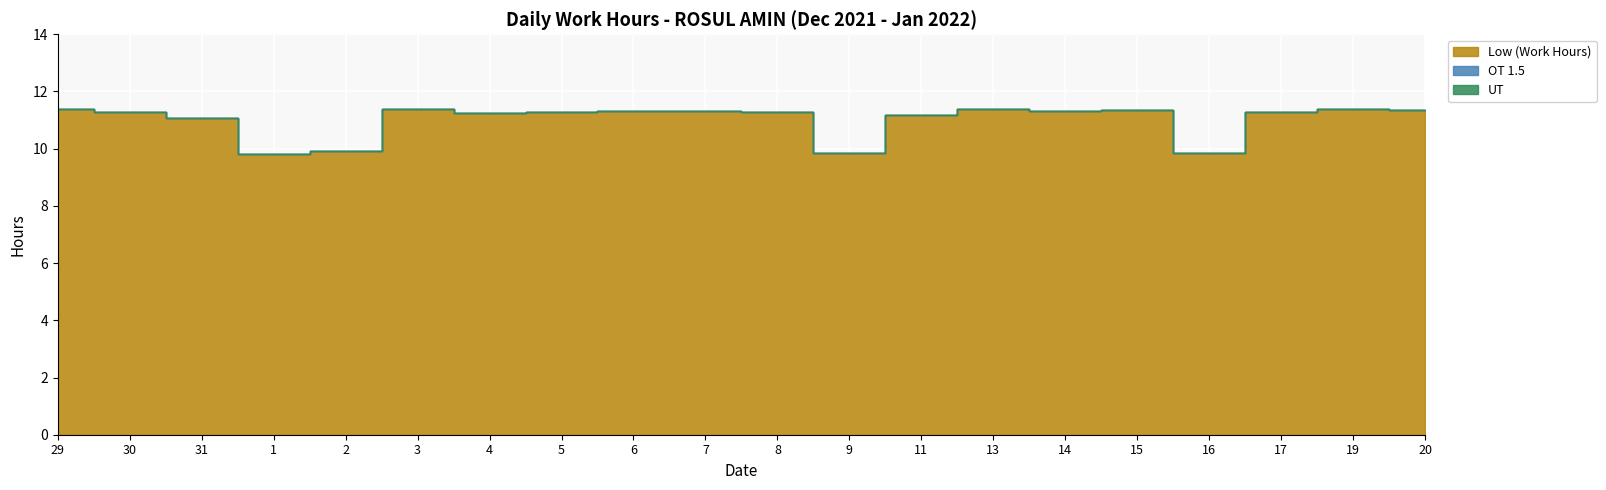

List the series in order of their peak value, highest first.

Low (Work Hours), OT 1.5, UT